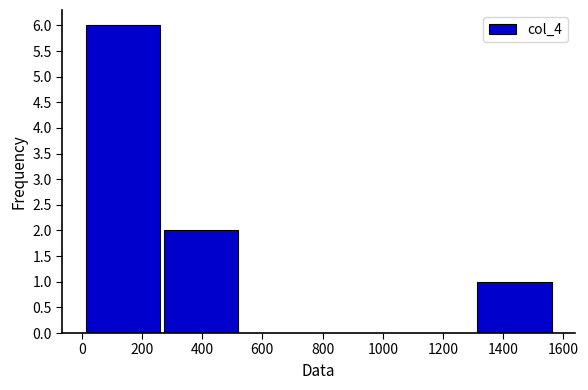

Reading left to right, list every bar in this chart as the range it spans on the x-axis followed by its height. Neither the bar edges nor the heights are printed on the chart, so give them approximately, as read against the axes.

20 to 280: 6
280 to 540: 2
540 to 800: 0
800 to 1060: 0
1060 to 1320: 0
1320 to 1580: 1